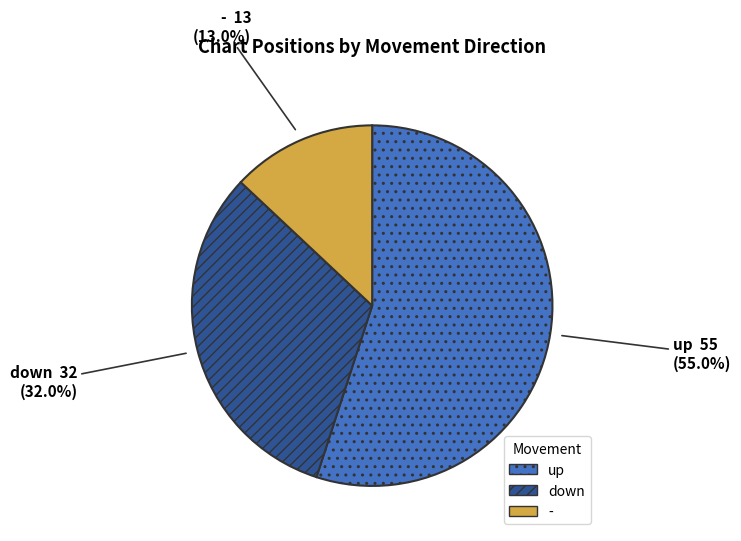

Approximately how many times larger is the value at up compared to down?

1.7